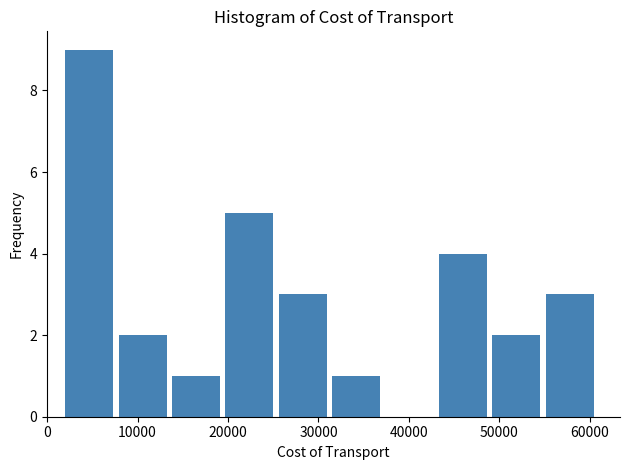

What is the height of the bar covering 25600 to 31500 on the x-axis? Neither the bar edges nor the heights are printed on the chart, so give them approximately, as read against the axes.

3